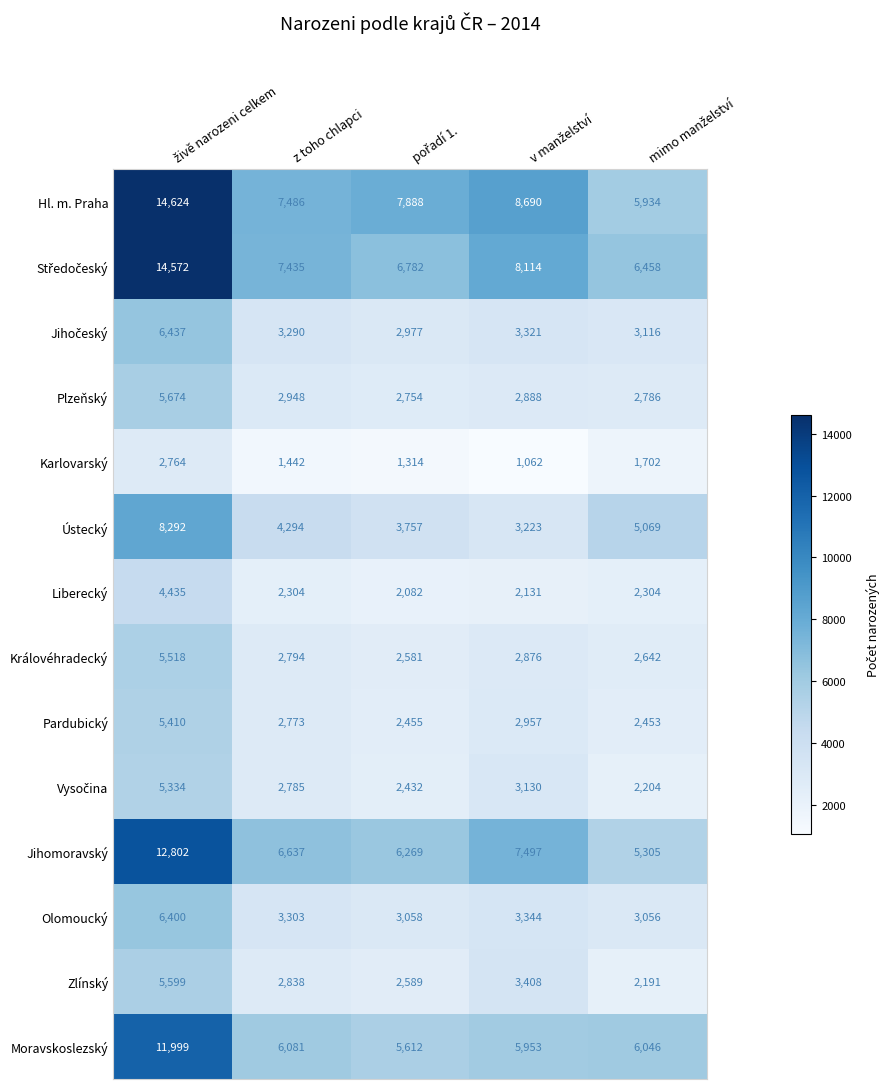

Which series has the largest total across all categories?

Hl. m. Praha